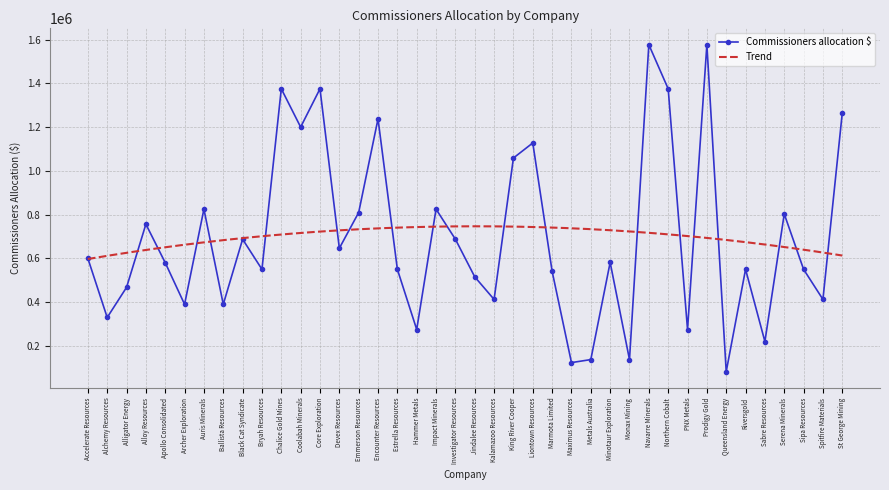

True or false: the data shows 1058750 at King River Cooper.

True